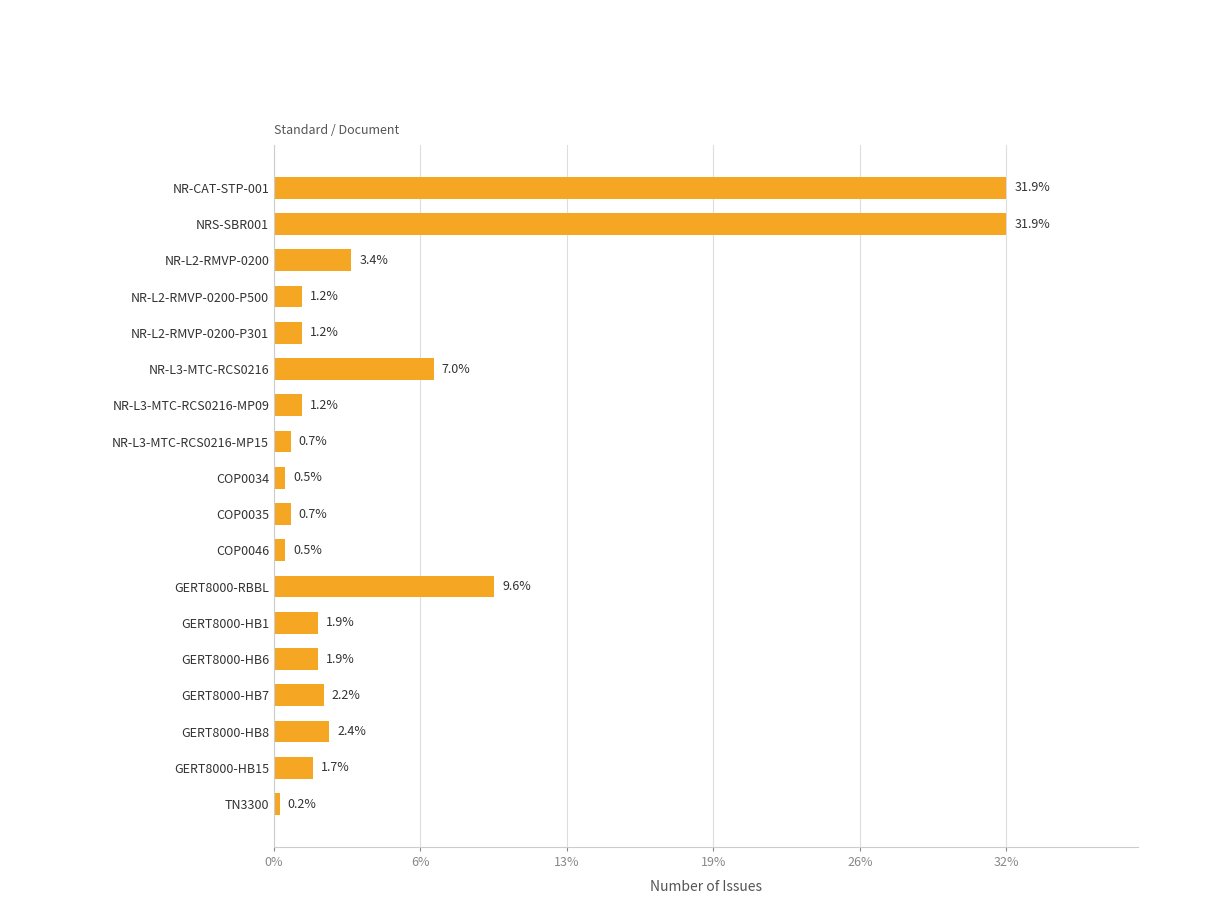

Does the chart contain any negative values?

No